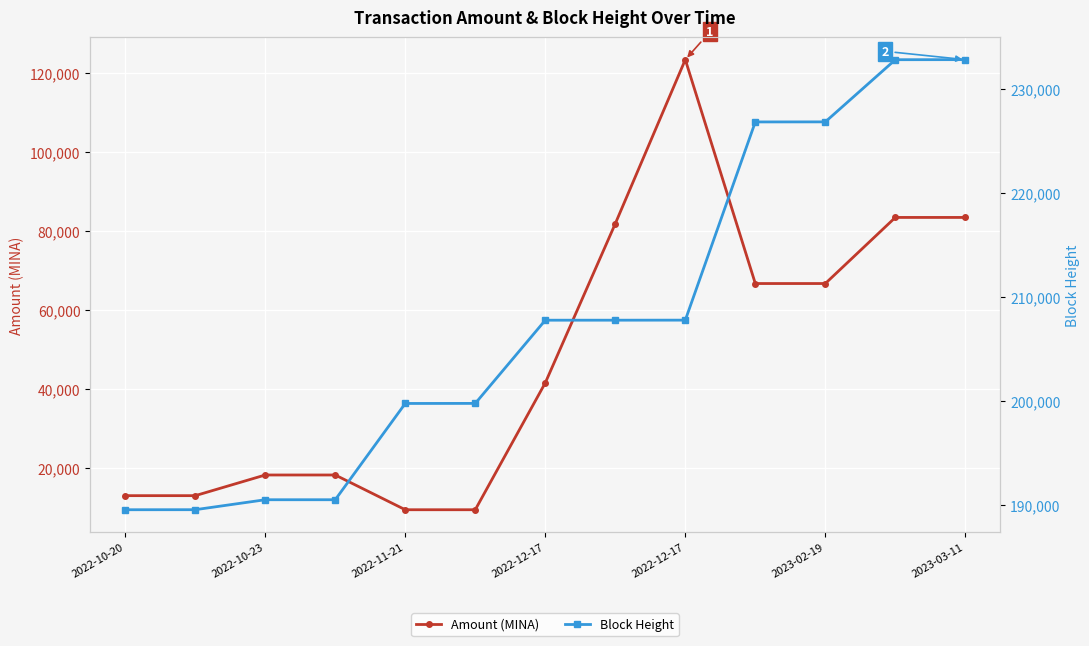

Reading left to right, transcribe all the data shown in this chart.

Amount (MINA): 12978.7	12977.7	18216.0	18216.0	9411.4	9411.4	41561.9	81899.9	123461.7	66731.0	66731.0	83478.8	83478.8
Block Height: 189561.0	189565.0	190521.0	190522.0	199767.0	199773.0	207763.0	207764.0	207769.0	226803.0	226809.0	232779.0	232785.0